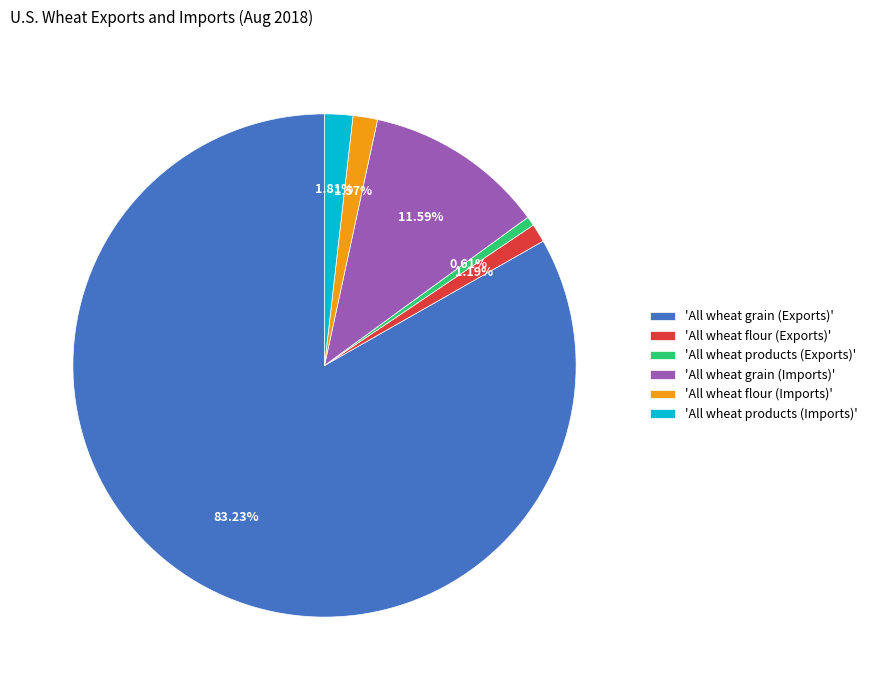

What is the ratio of the value at 'All wheat grain (Imports)' to the value at 'All wheat products (Imports)'?

6.4